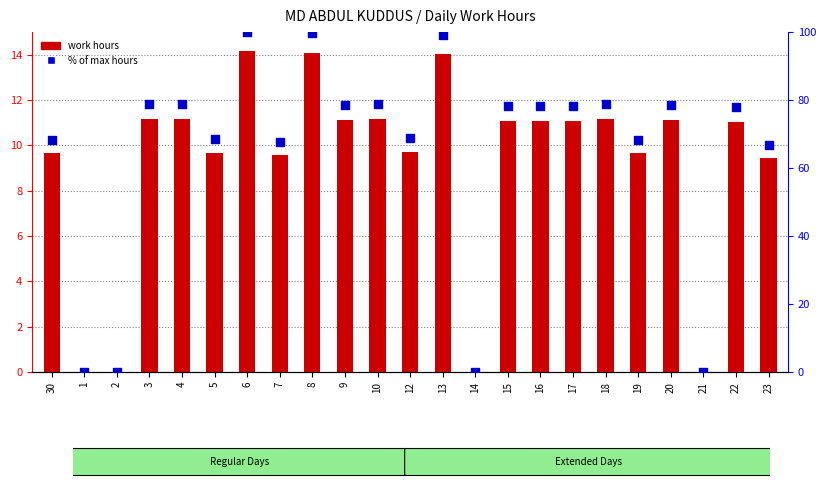

Which series has the largest Y range (max minus min)?

% of max hours